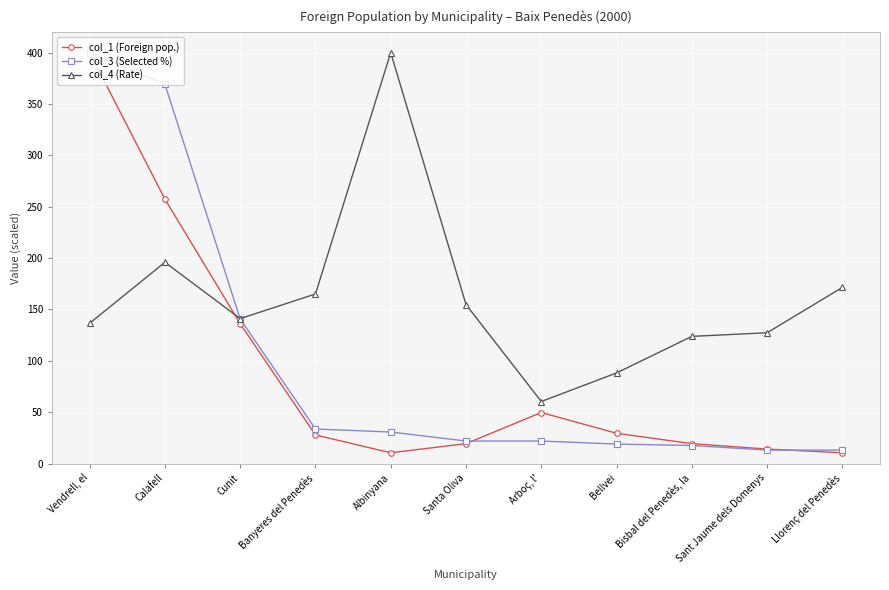

What is the lowest value of the col_4 (Rate) series?

60.4